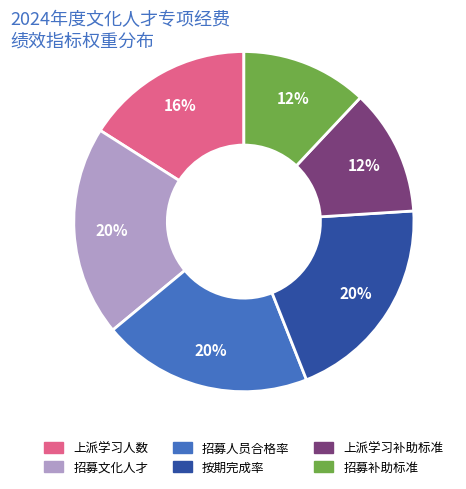

The 上派学习补助标准 slice represents 7% of the pie. True or false?

False